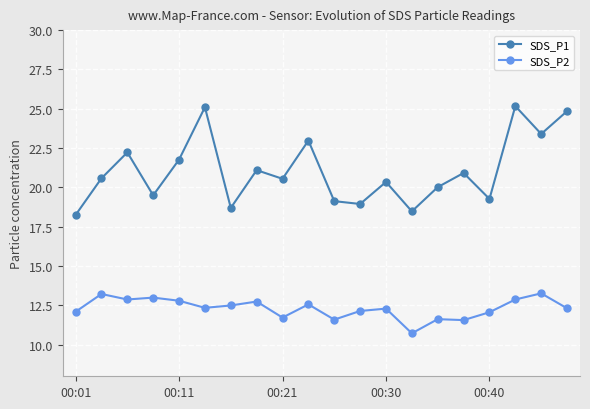

What is the value of the SDS_P2 point at the 7th from the left?

12.5